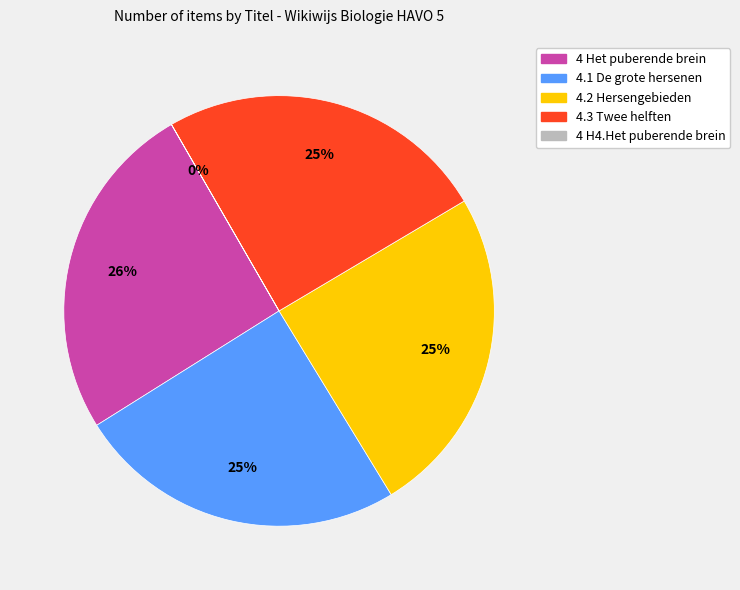

Does 4.3 Twee helften represent more than half of the total?

No